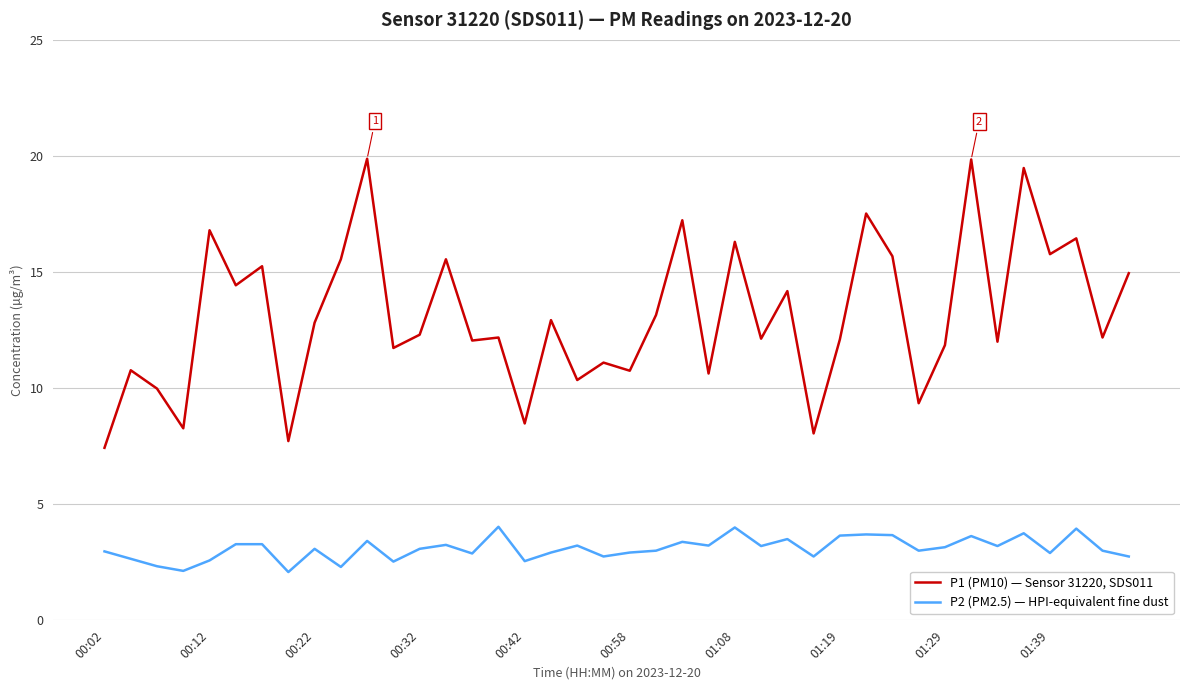

Rank the series by their average value, from lowest to highest.

P2 (PM2.5) — HPI-equivalent fine dust, P1 (PM10) — Sensor 31220, SDS011